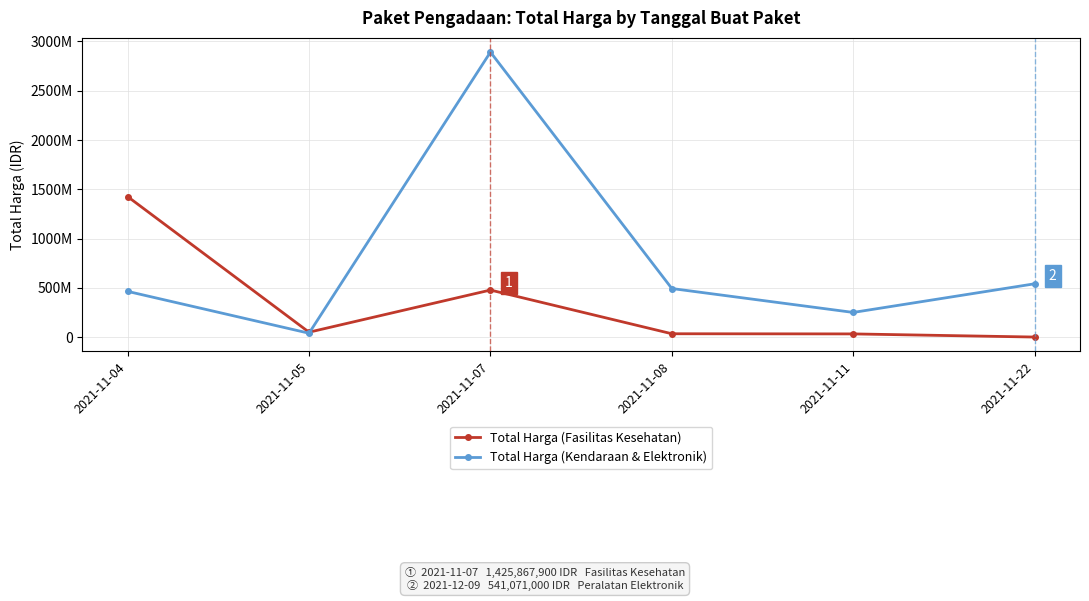

What is the sum of the Total Harga (Fasilitas Kesehatan) values at 2021-11-05 and 2021-11-04?

1475597940